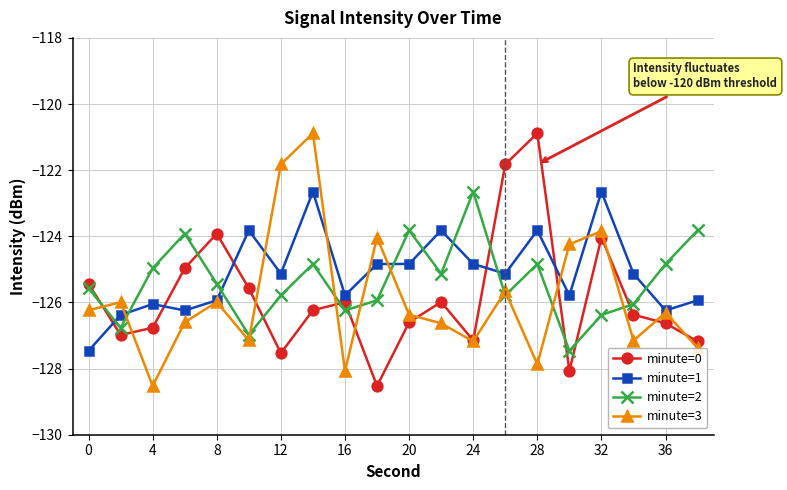

What is the value of the minute=2 point at the 10th from the left?

-125.9